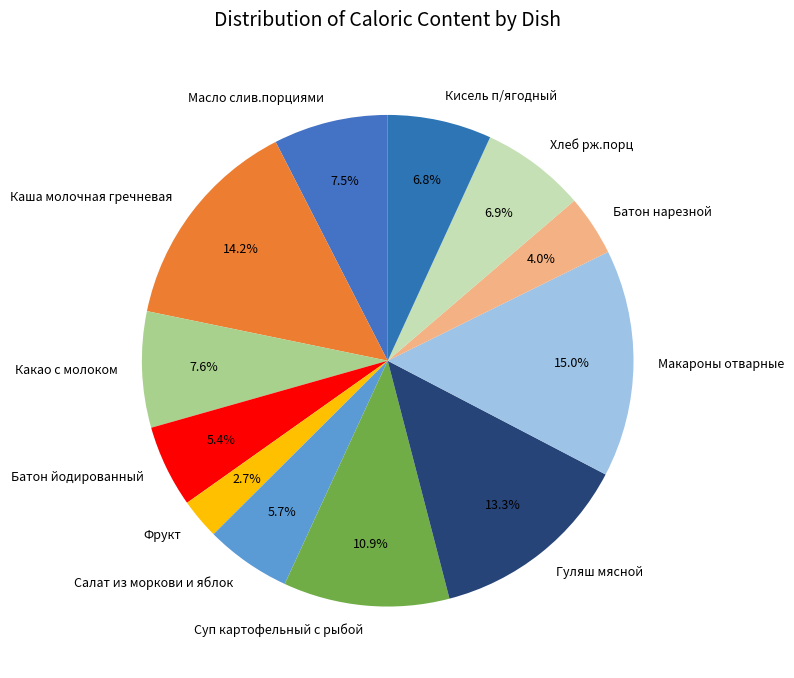

To the nearest percent, what is the combined percentage of Суп картофельный с рыбой and Батон йодированный?

16%